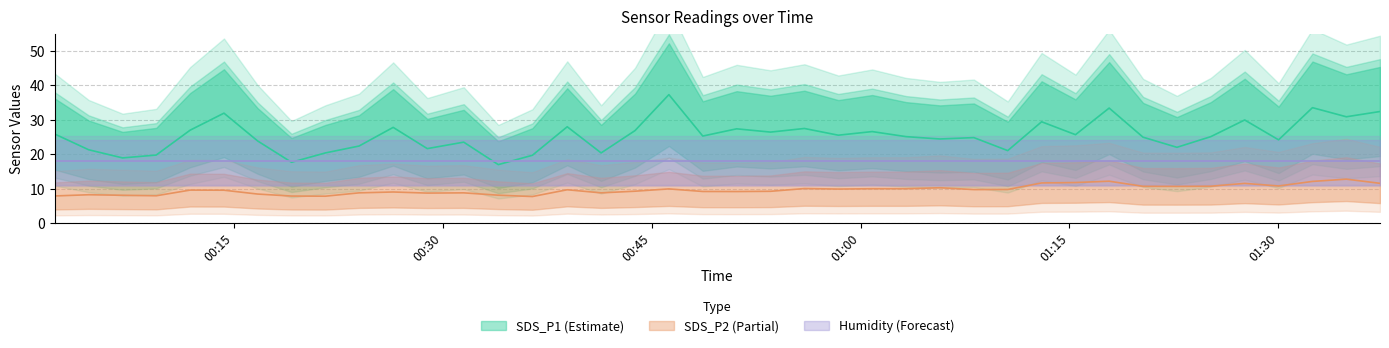

True or false: SDS_P1 has a value of 13.9 at 19.

False